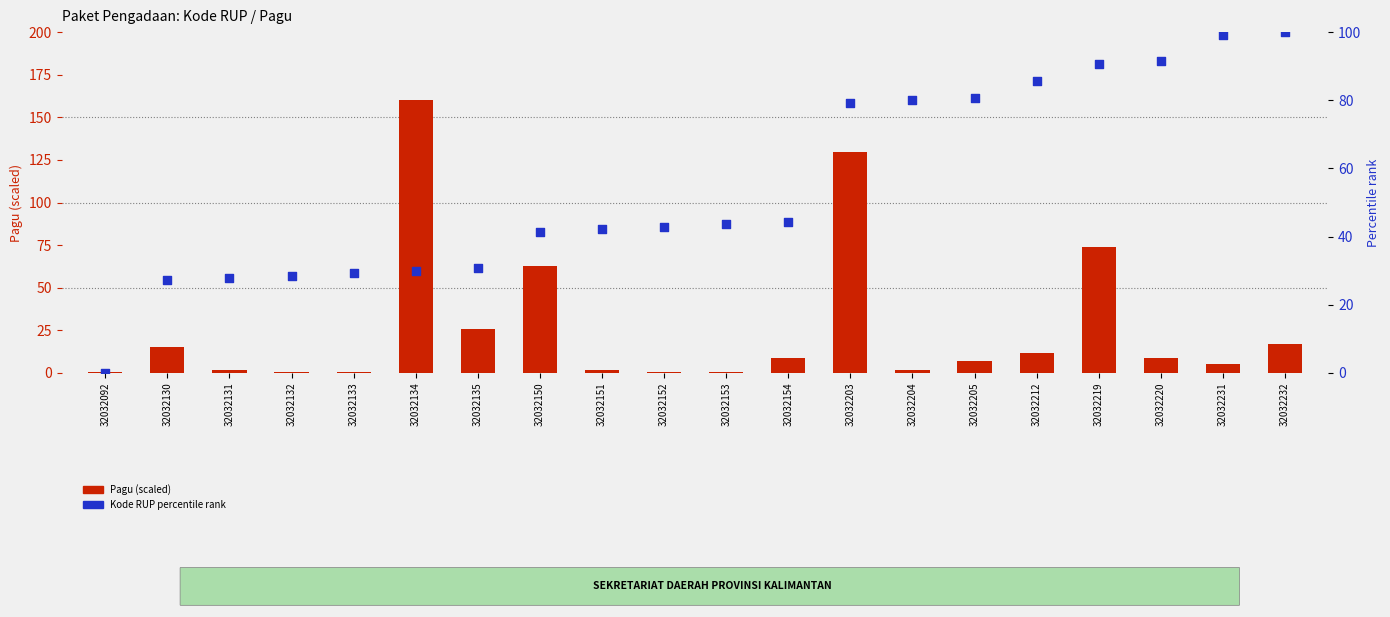

Which series has the largest total across all categories?

Kode RUP percentile